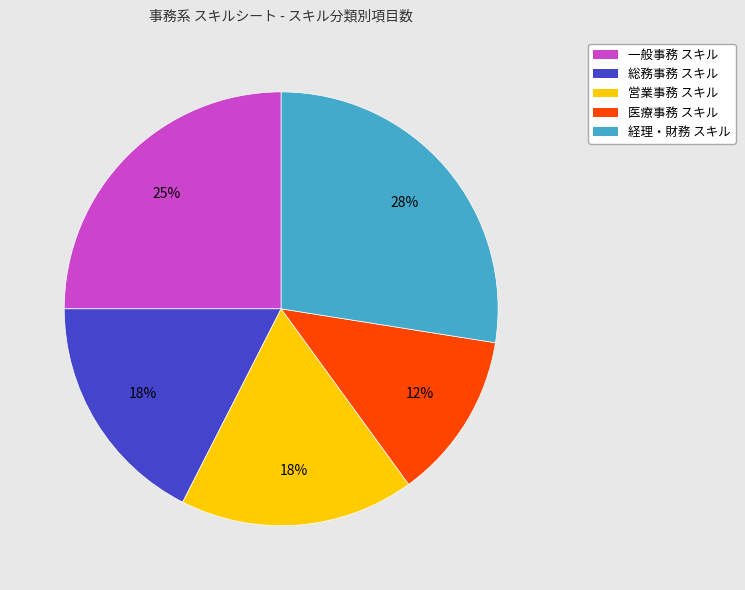

Which slice is the largest?

経理・財務 スキル